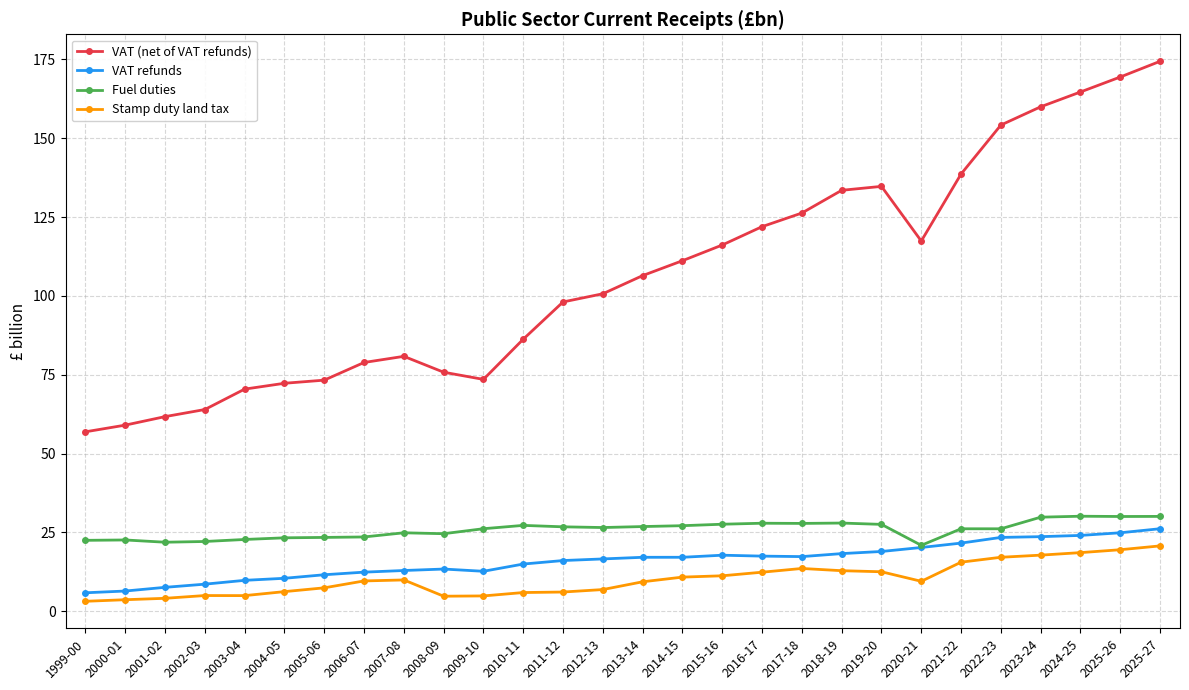

True or false: Stamp duty land tax and Fuel duties cross at least once.

False